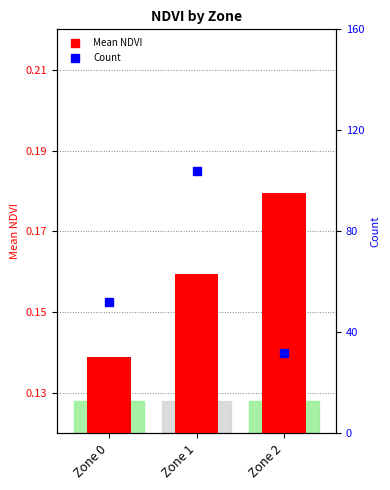

Is the value of Mean NDVI at Zone 0 greater than the value of Count at Zone 2?

No